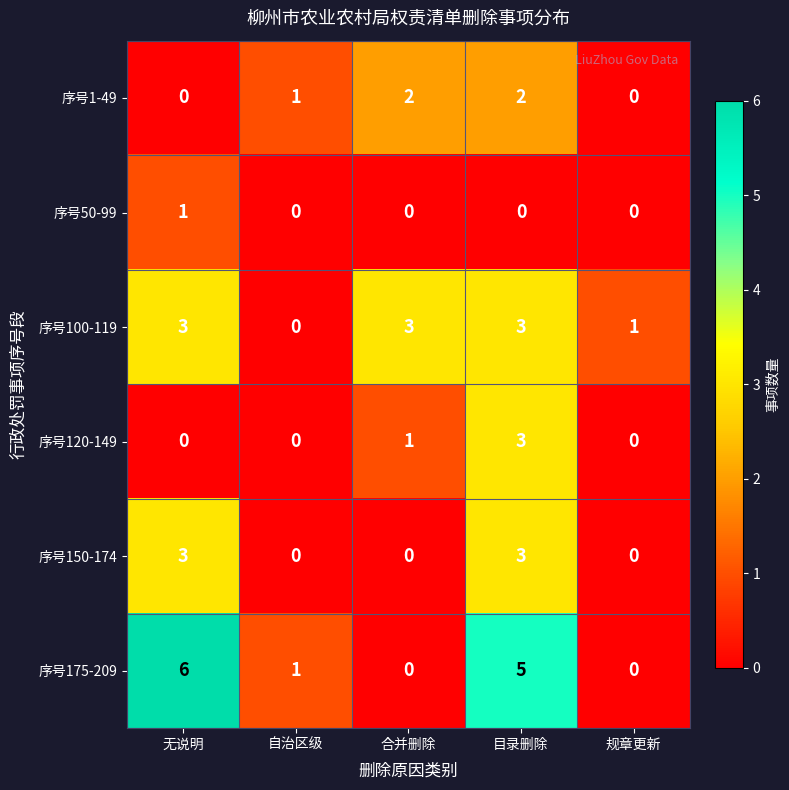

How many positive values does the 序号175-209 series have?

3